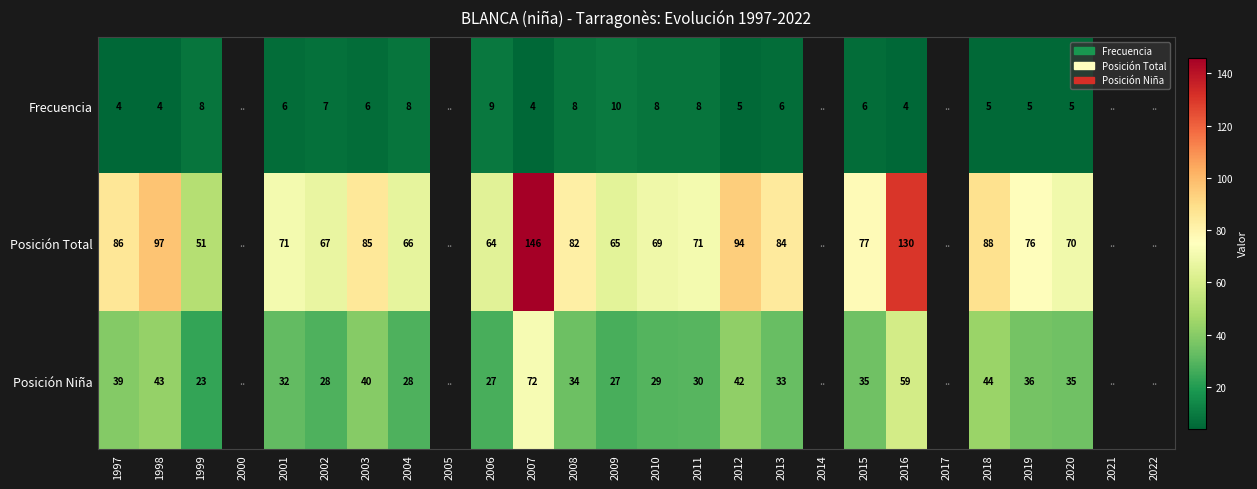

What is the difference between the highest and lowest values at 2007?

142